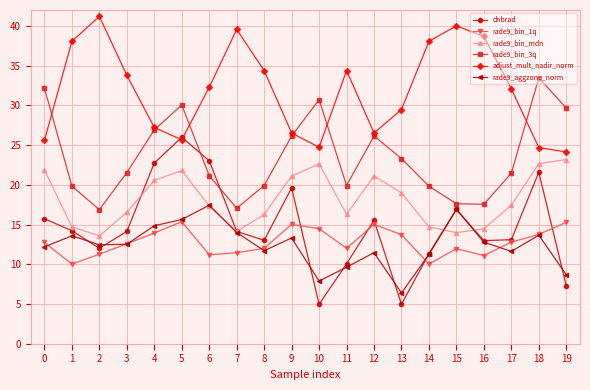

Is it true that rade9_aggzone_norm equals 4.3 at 8?

False